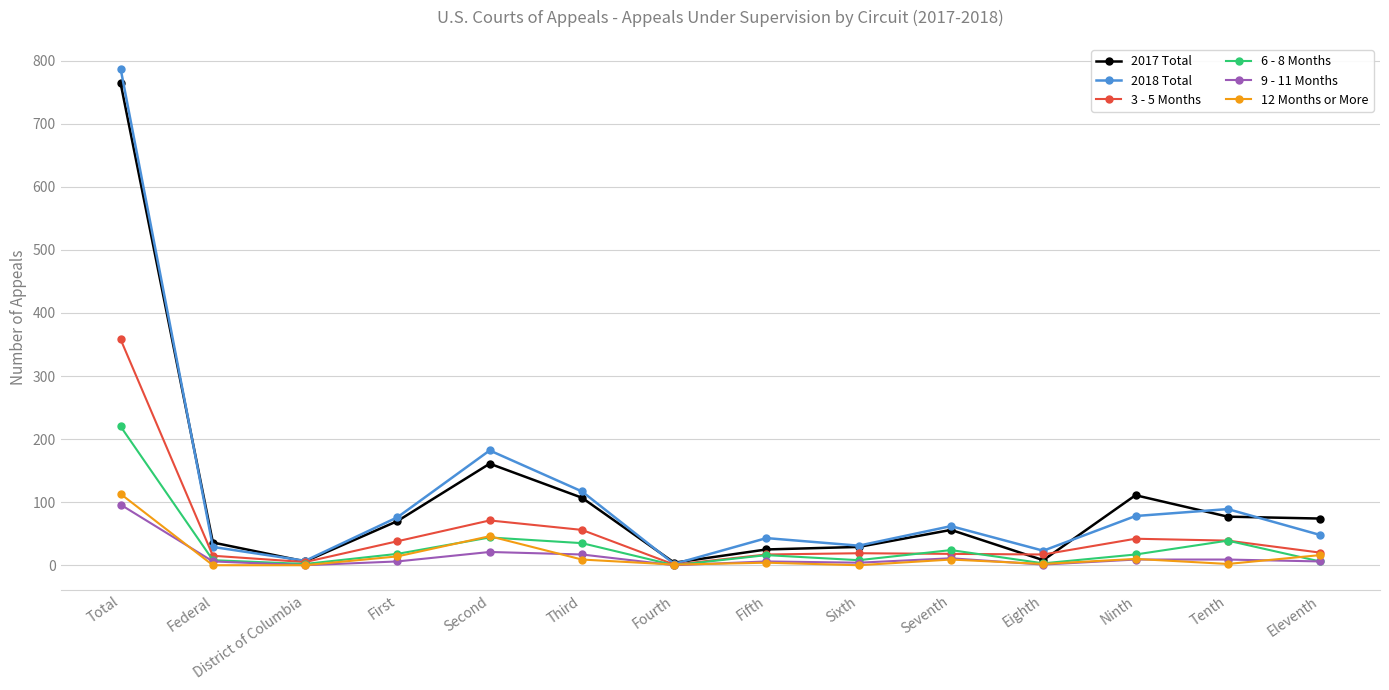

What is the sum of all 3 - 5 Months values?

716